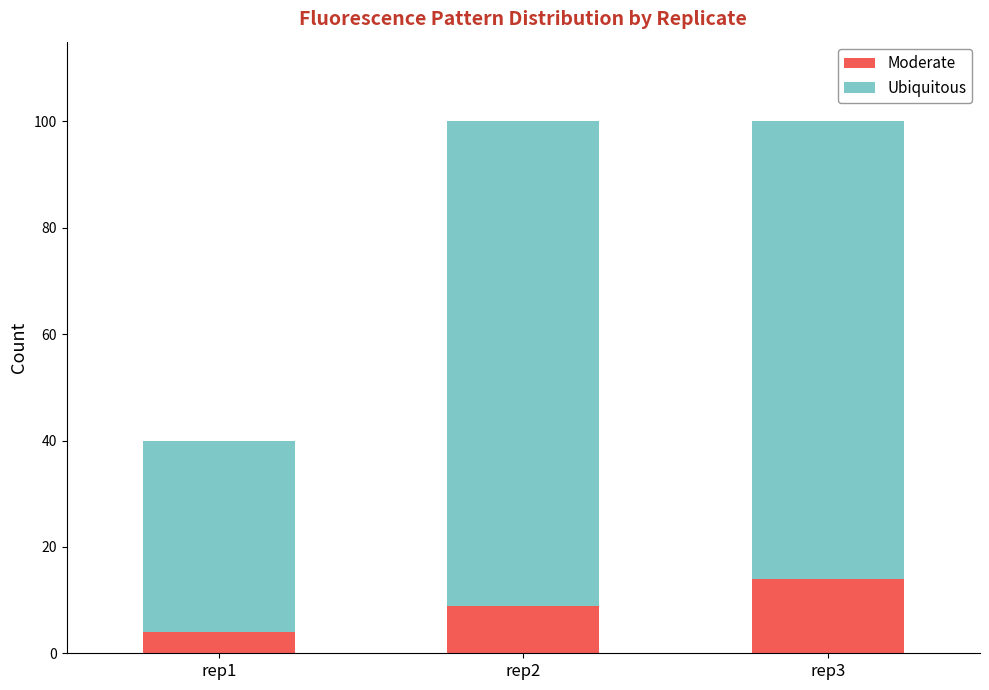

What is the total value across all series at rep1?

40.0